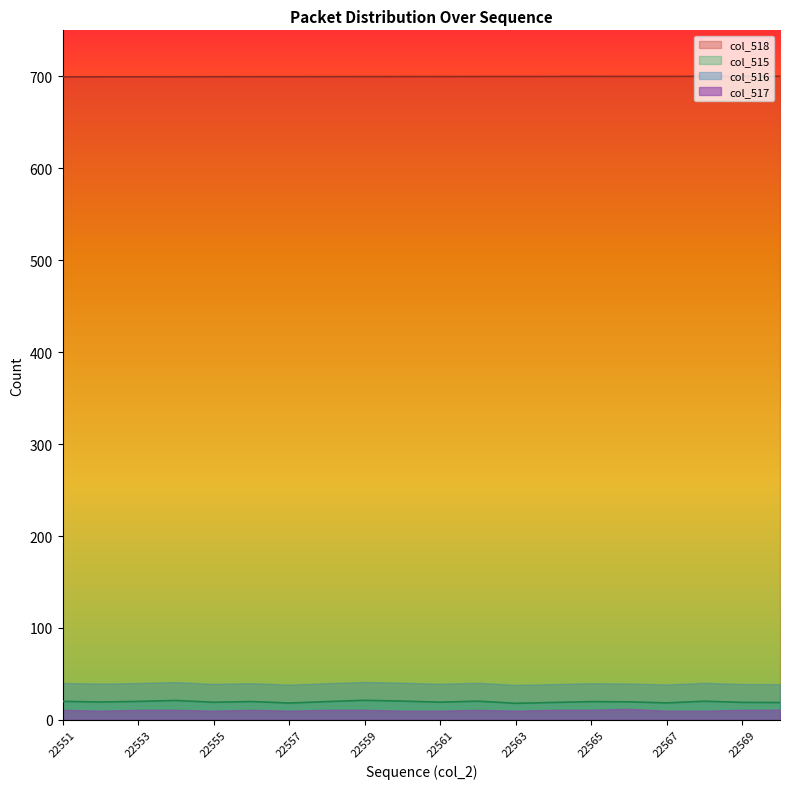

The value of col_518 at 22553 is 699.5. True or false?

True